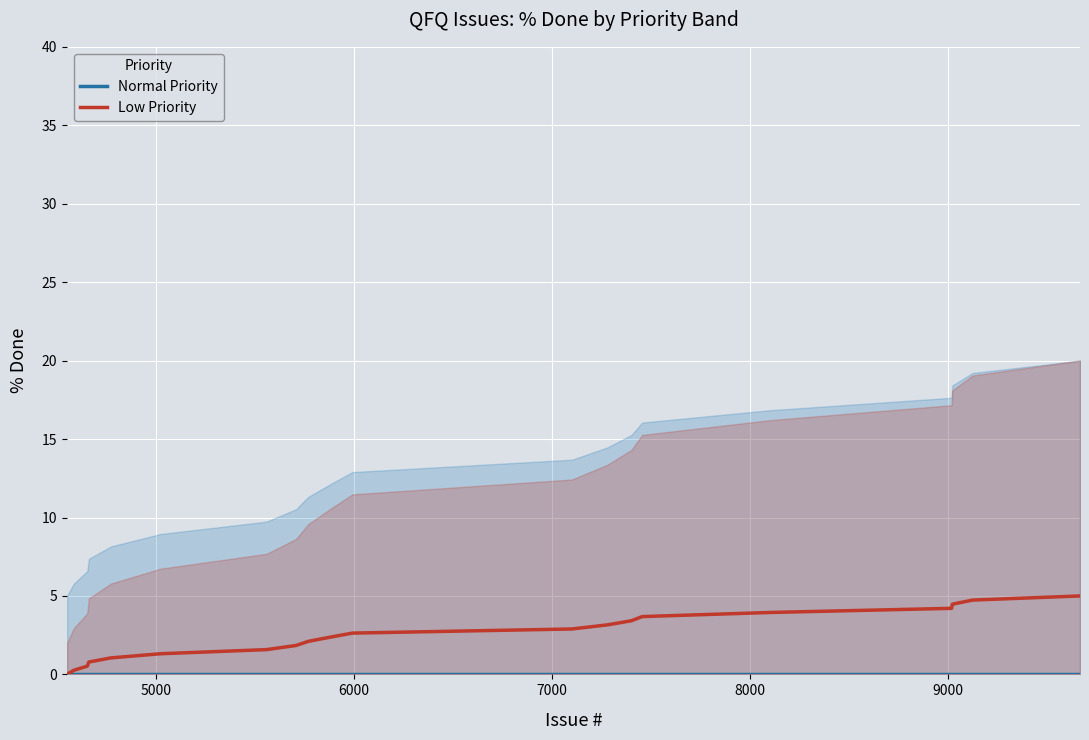

What is the maximum value for Low Priority?

5.0